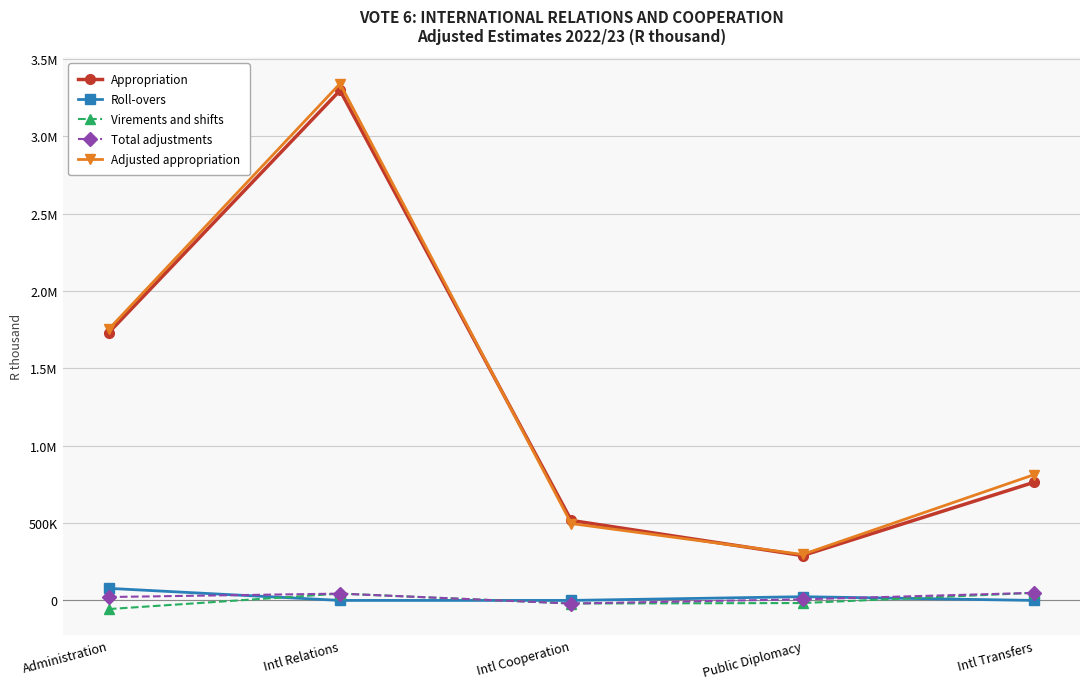

Which series has the largest range (max minus min)?

Adjusted appropriation